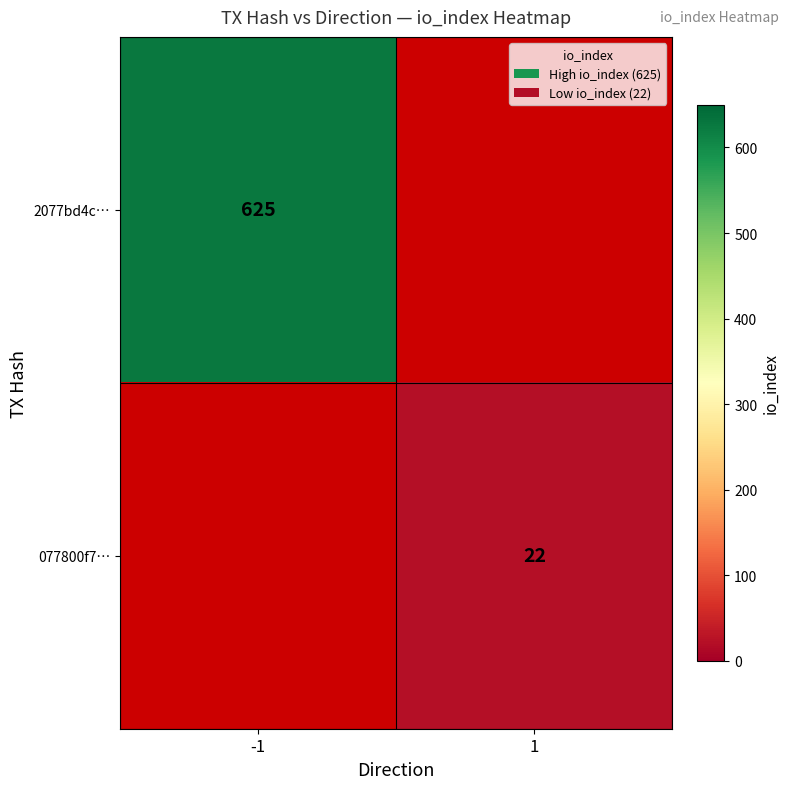

What is the minimum value shown in the chart?

22.0